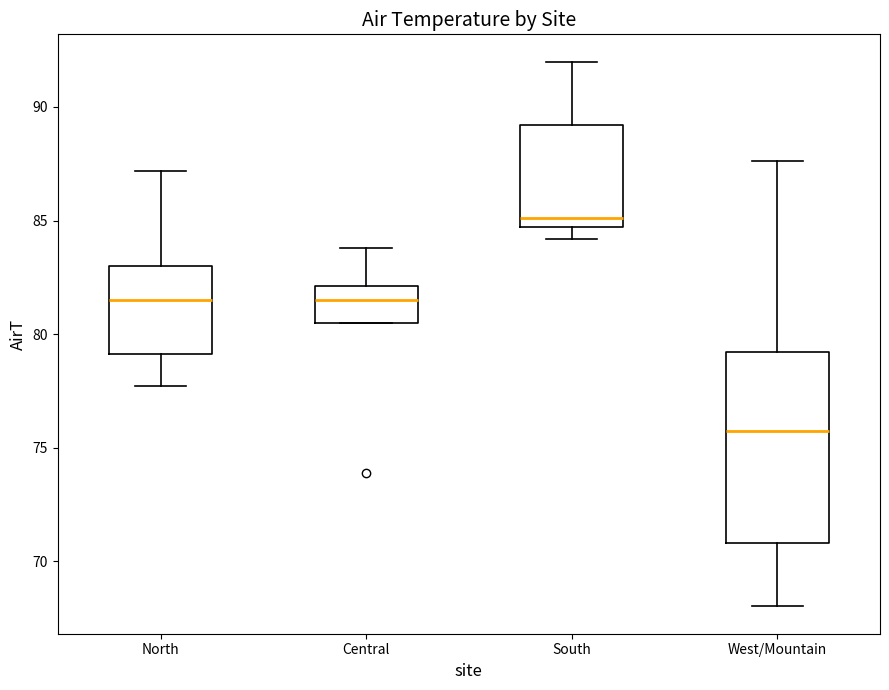

Reading left to right, transcribe this box plot: for each box, give where its median line is, the range the box spans, and where its two whiskers end, as read against the y-axis. The values are not printed on the chart, so give them approximately, as read against the axis.

North: median 81.5, box 79.0 to 83.0, whiskers 77.5 to 87.0
Central: median 81.5, box 80.5 to 82.0, whiskers 80.5 to 84.0
South: median 85.0, box 84.5 to 89.0, whiskers 84.0 to 92.0
West/Mountain: median 76.0, box 71.0 to 79.0, whiskers 68.0 to 87.5